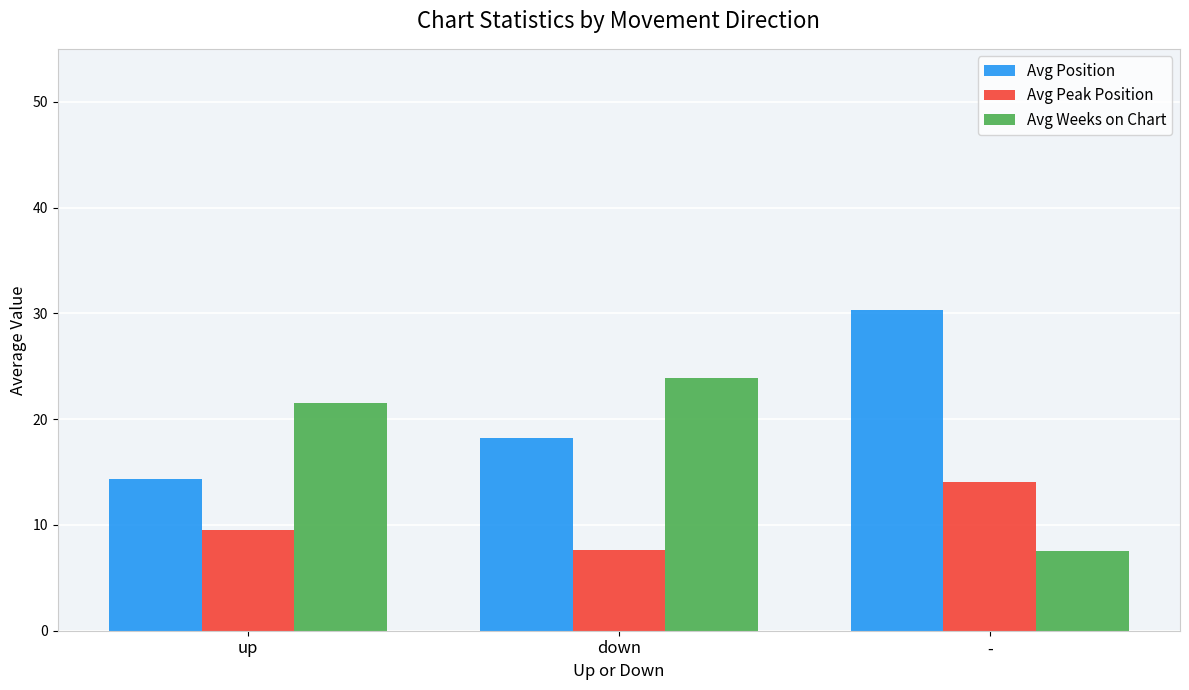

True or false: Avg Peak Position has a value of 14.1 at -.

True